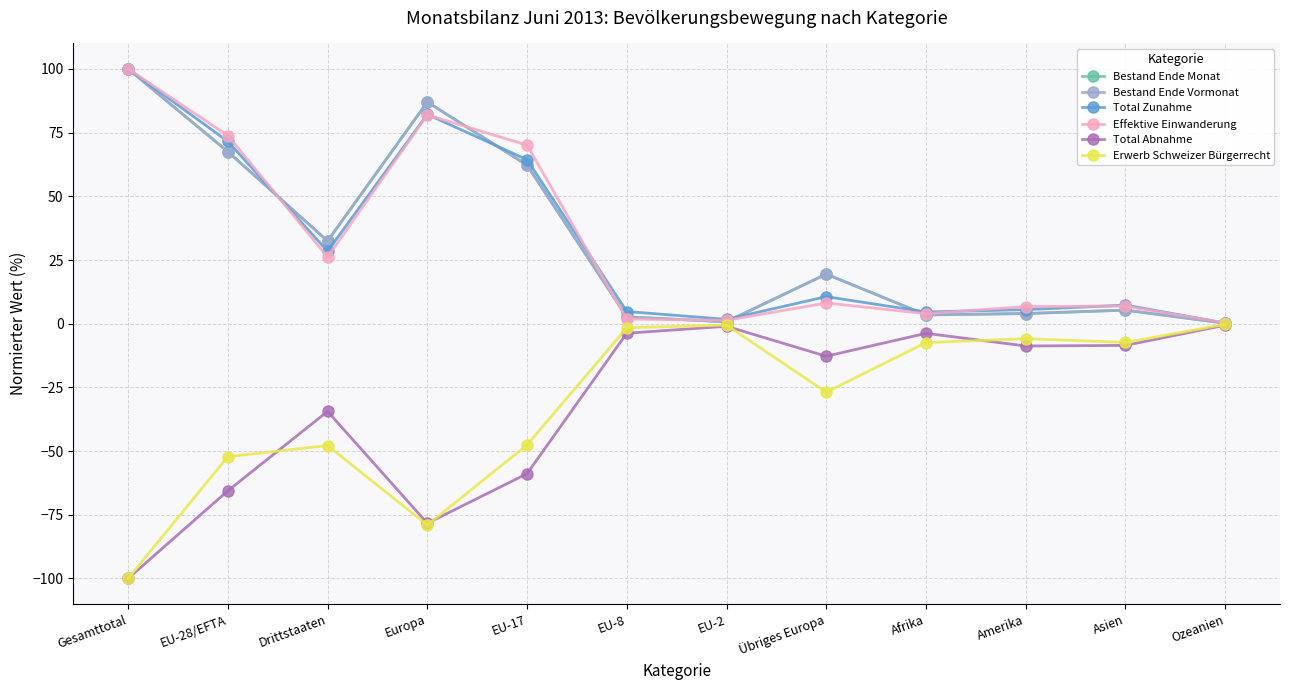

Which label corresponds to the largest value in the chart?

Gesamttotal